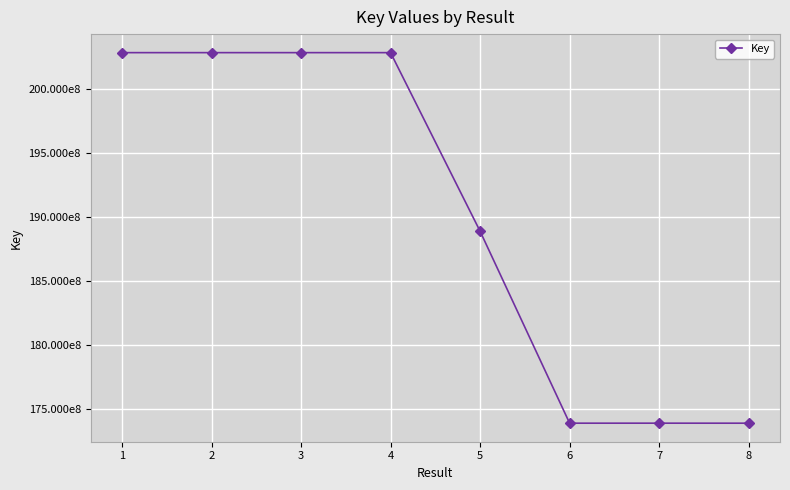

Is this an area chart (filled region under the line)?

No